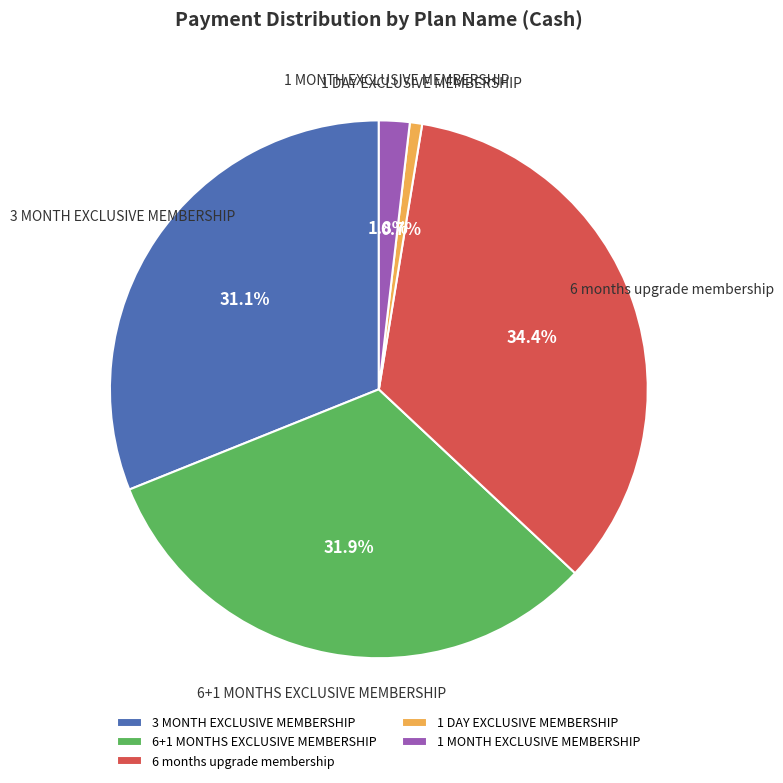

To the nearest percent, what portion does 1 DAY EXCLUSIVE MEMBERSHIP represent?

1%